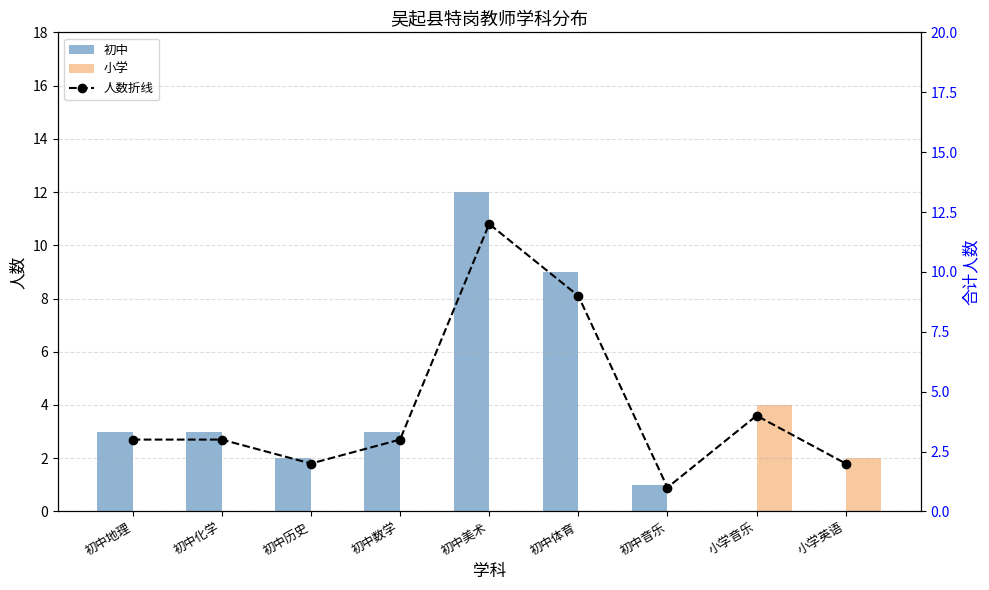

List the series in order of their overall mean, highest first.

人数折线, 初中, 小学